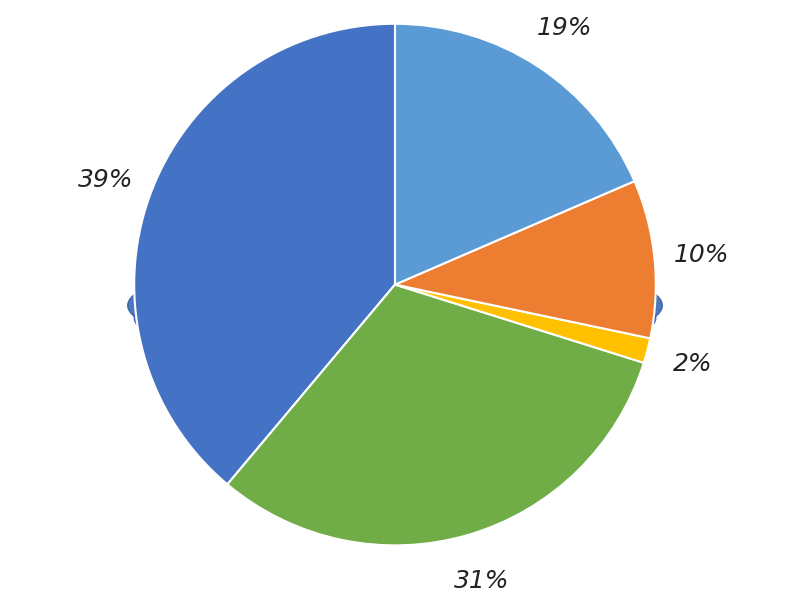

What percentage is the გადასახადები slice, to the nearest percent?

39%